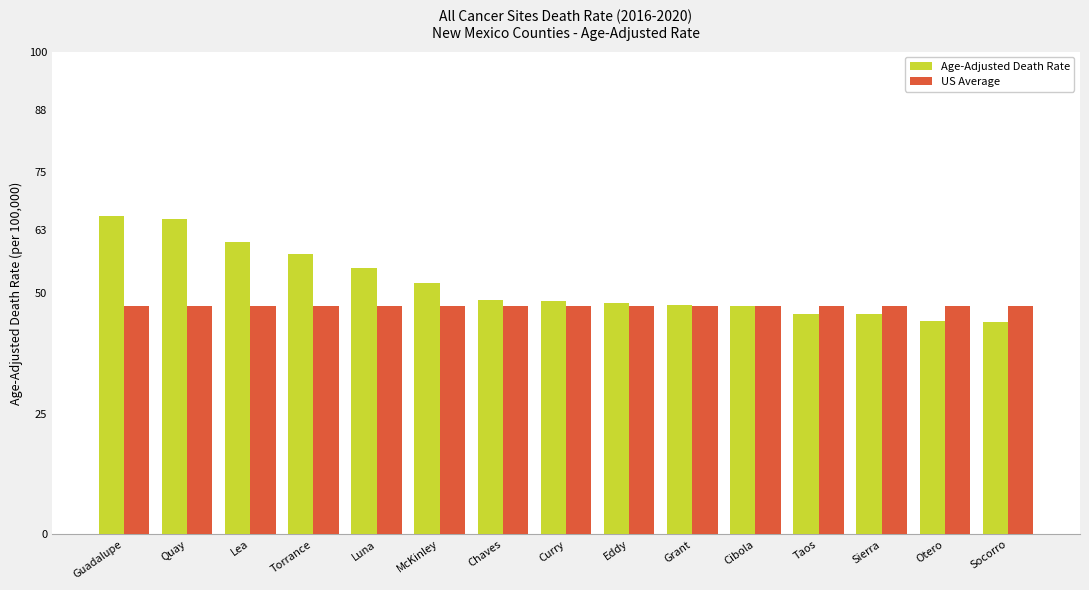

What is the label of the 14th bar from the right?

Quay